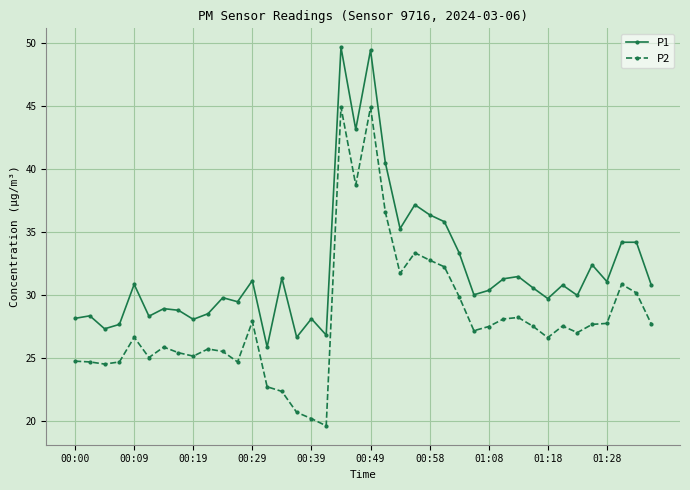

Rank the series by their maximum value, from highest to lowest.

P1, P2